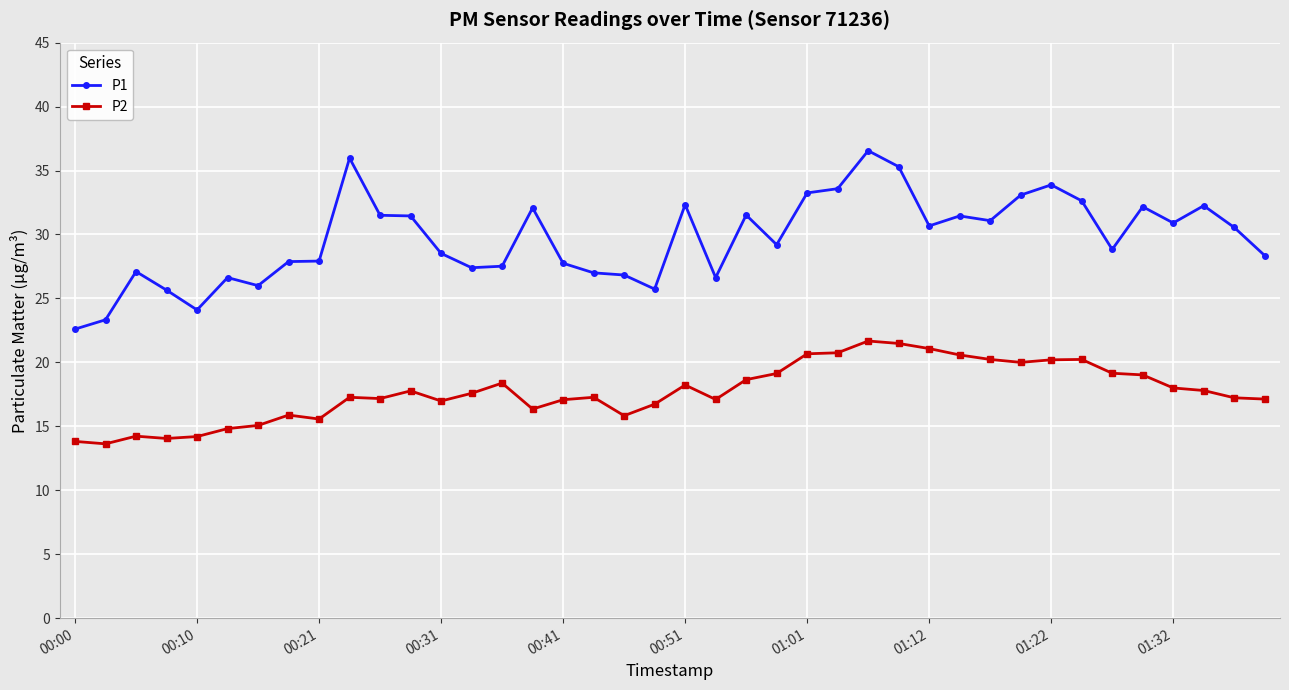

True or false: P1 has more than 1 points higher than both neighbors.

True